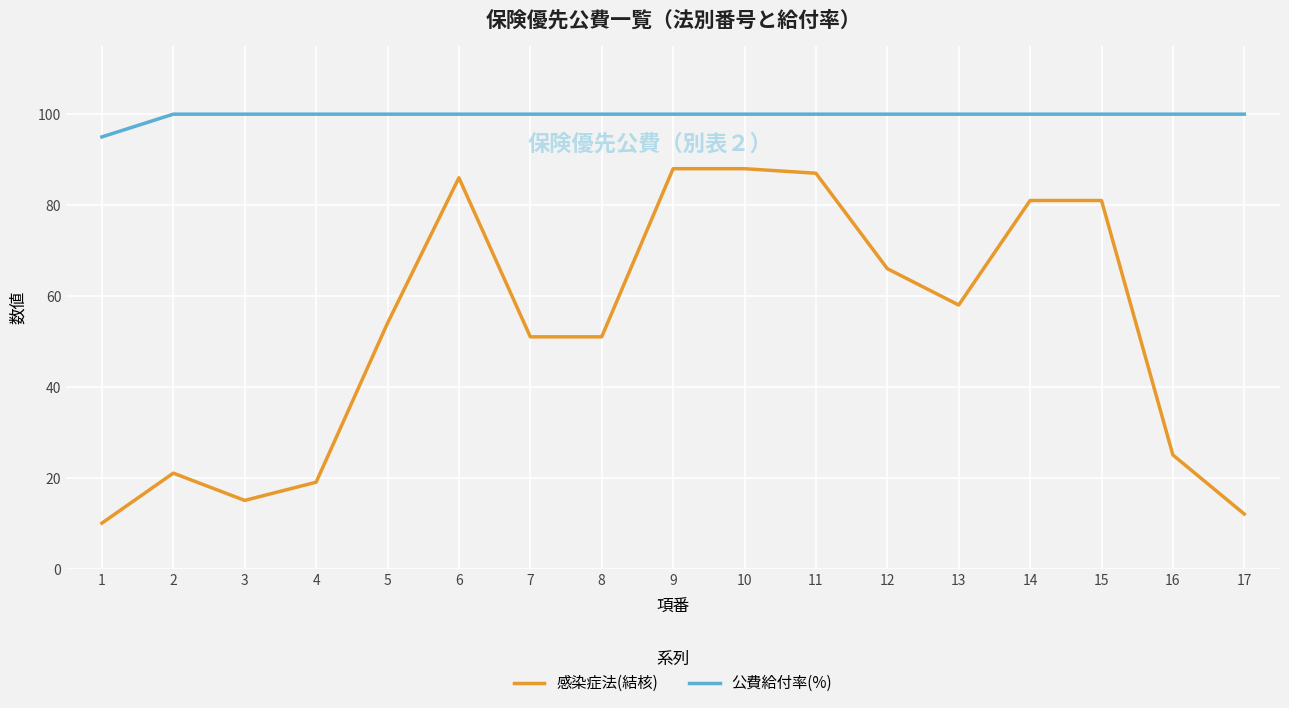

List the series in order of their overall mean, lowest first.

感染症法(結核), 公費給付率(%)